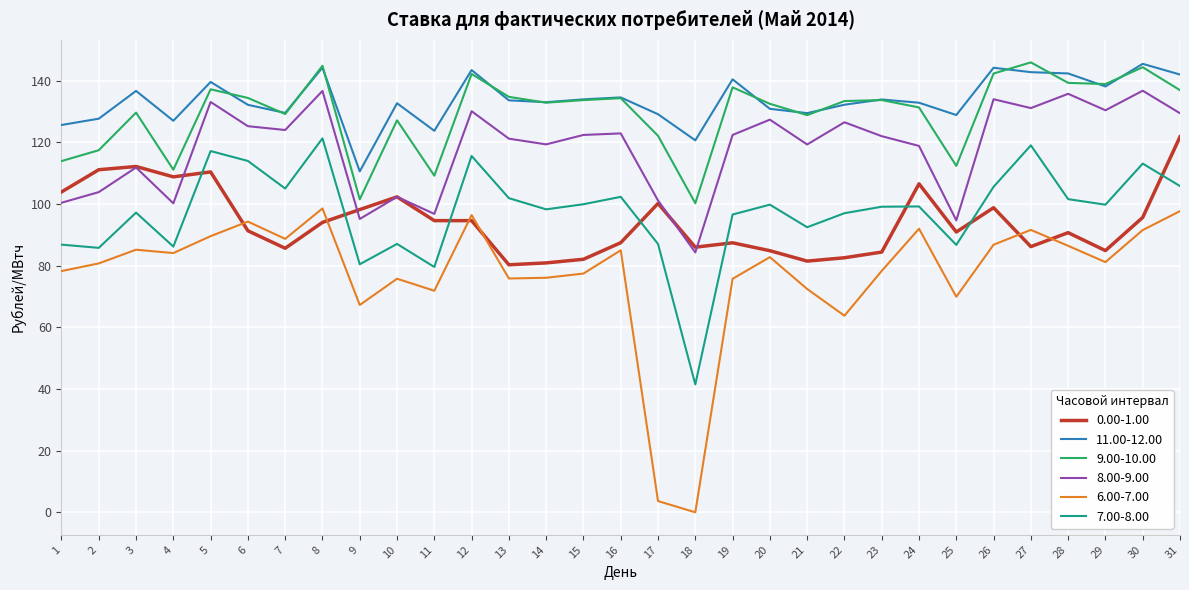

What is the total value across all series at 7?

662.0